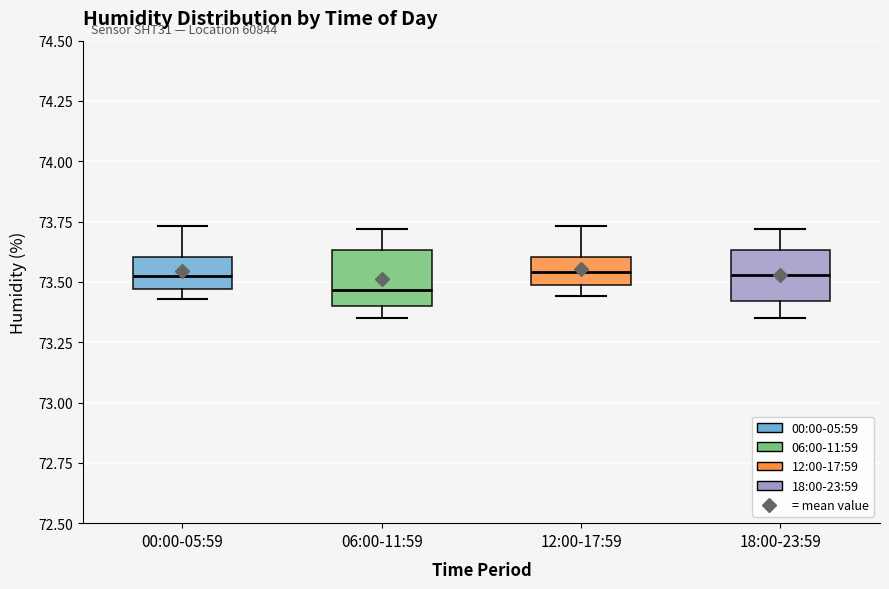

Where is the upper edge of the box for 00:00-05:59 on the y-axis? The values are not printed on the chart, so give them approximately, as read against the axis.

73.60